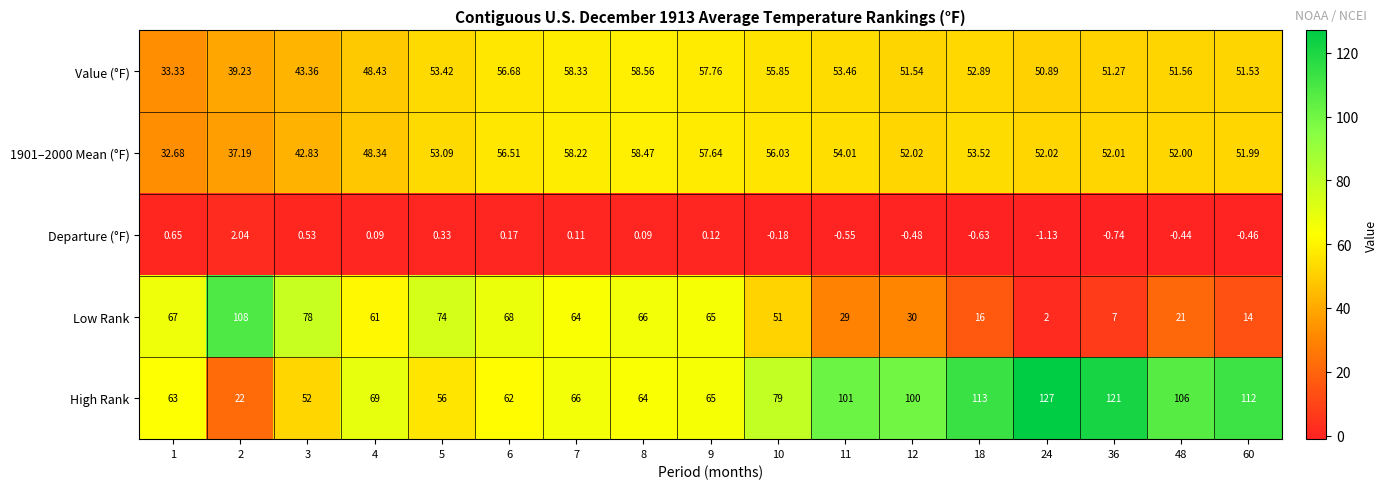

Rank the series by their maximum value, from lowest to highest.

Departure (°F), 1901–2000 Mean (°F), Value (°F), Low Rank, High Rank